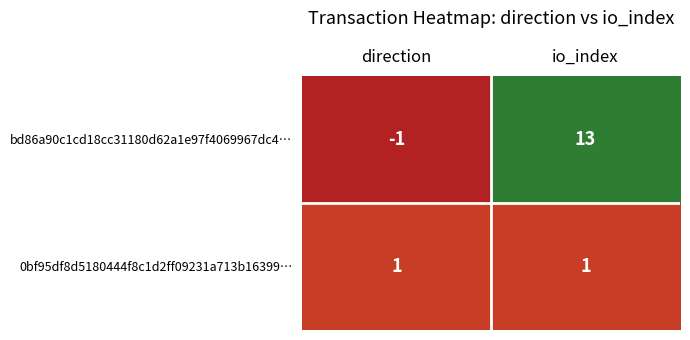

Which series has the largest range (max minus min)?

bd86a90c1cd18cc31180d62a1e97f4069967dc4…